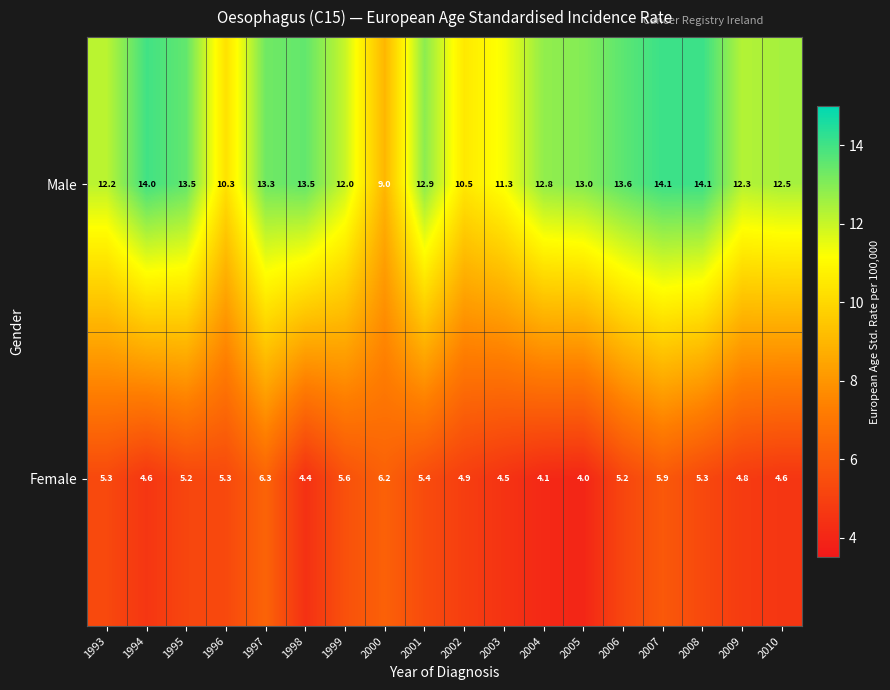

At which category does the chart reach its minimum across all series?

2005